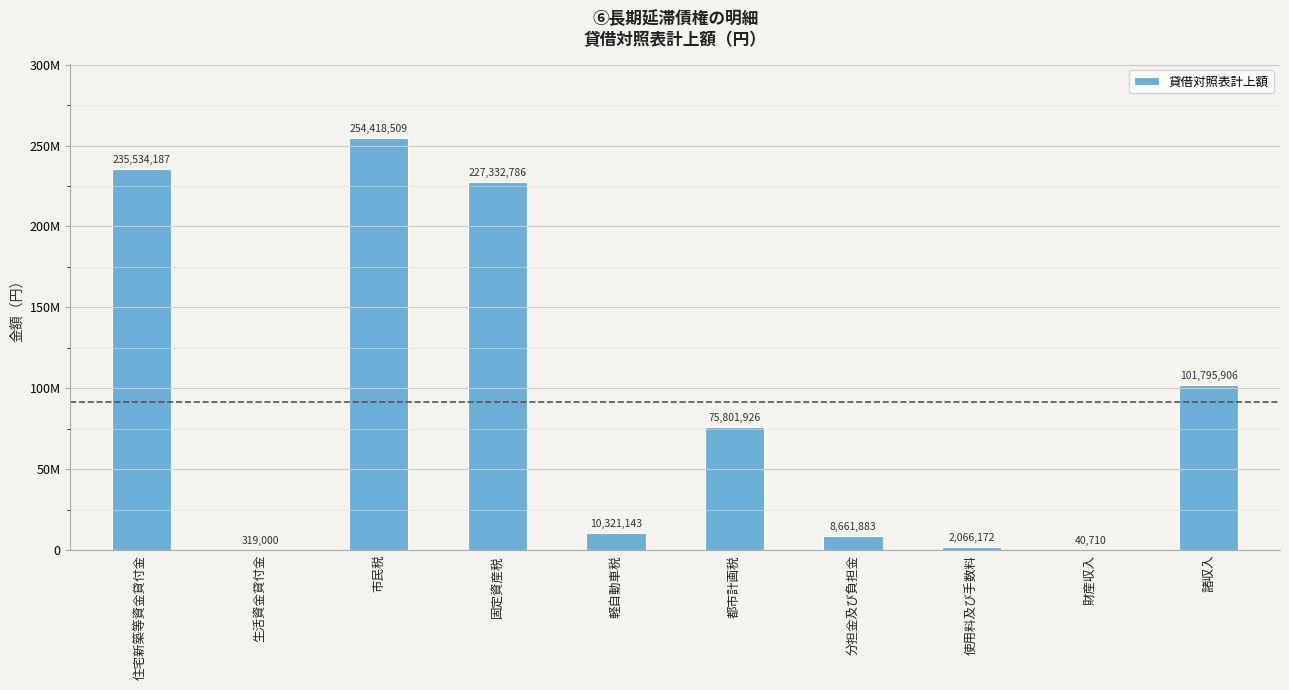

Reading left to right, transcribe all the data shown in this chart.

235534187	319000	254418509	227332786	10321143	75801926	8661883	2066172	40710	101795906